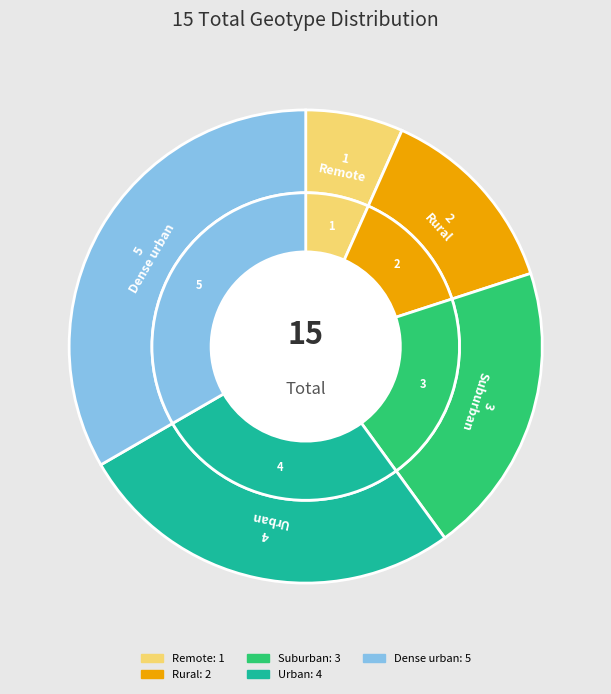

The Suburban slice represents 20% of the pie. True or false?

True